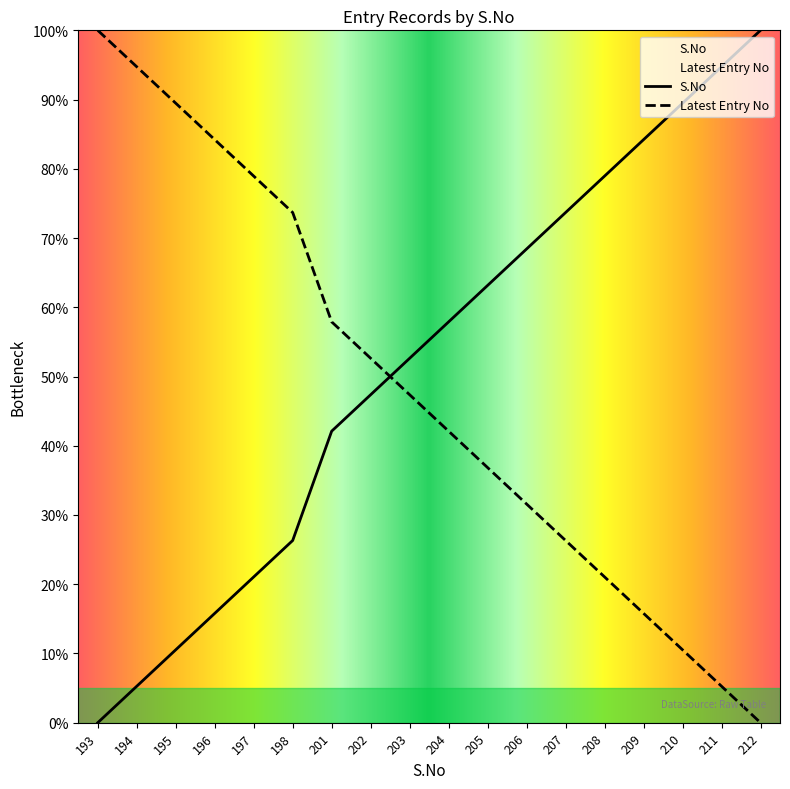

Between 204 and 194, which is larger?

204